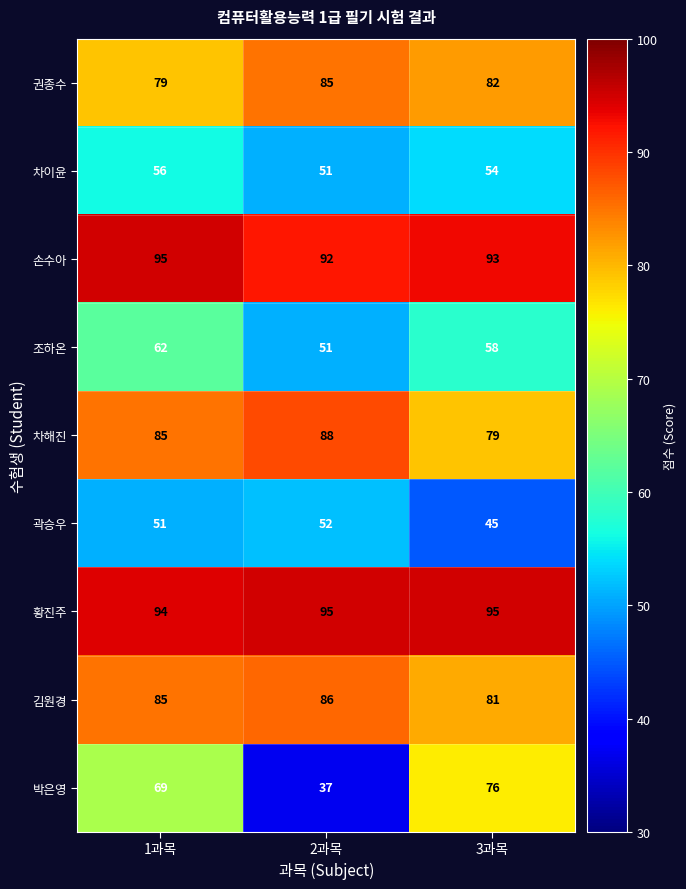

What is the average value of the 황진주 series?

95